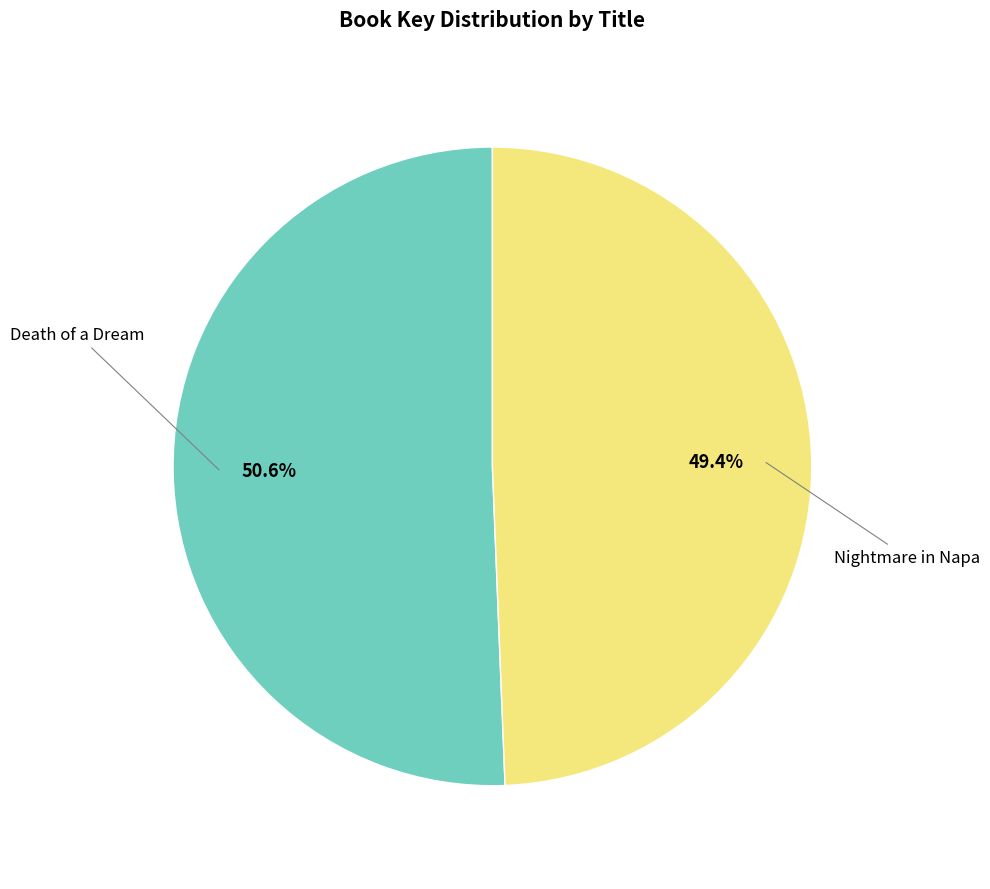

Is there a majority slice in this chart?

Yes